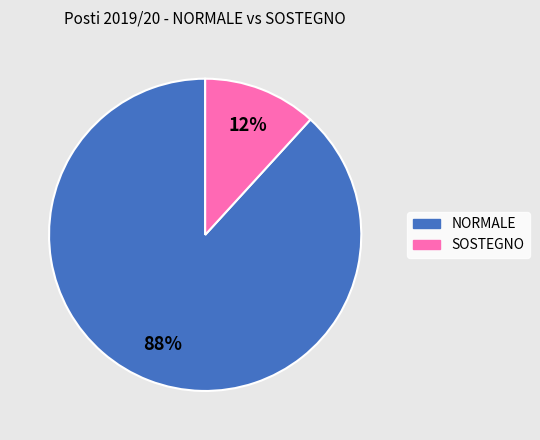

Between NORMALE and SOSTEGNO, which is larger?

NORMALE